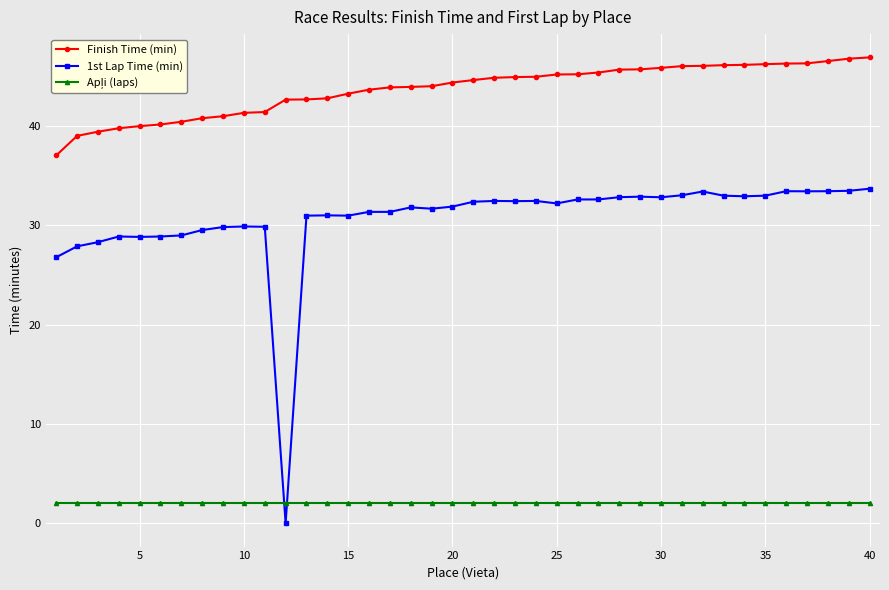

Which series has the largest range (max minus min)?

1st Lap Time (min)